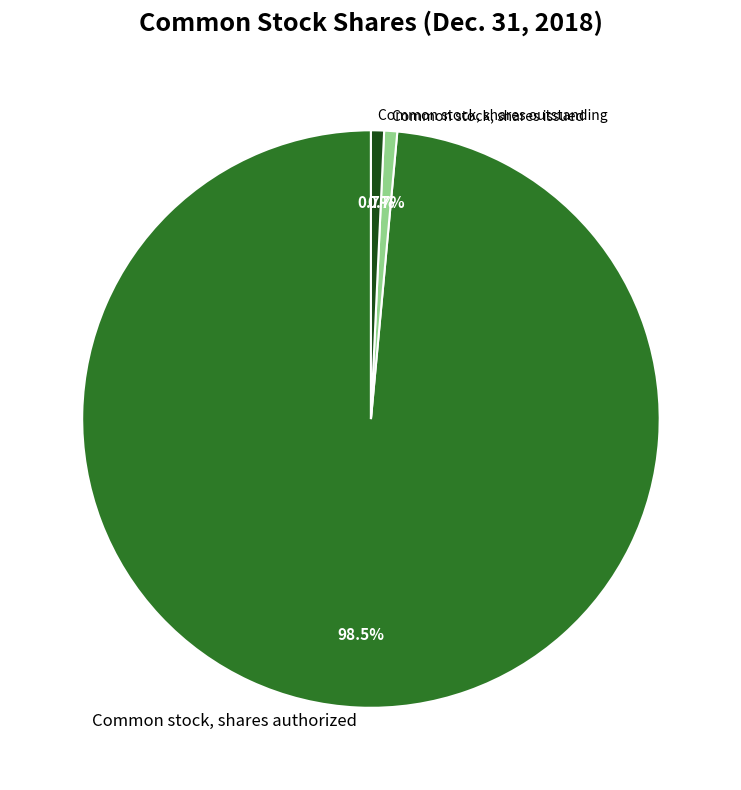

Which category accounts for the majority?

Common stock, shares authorized